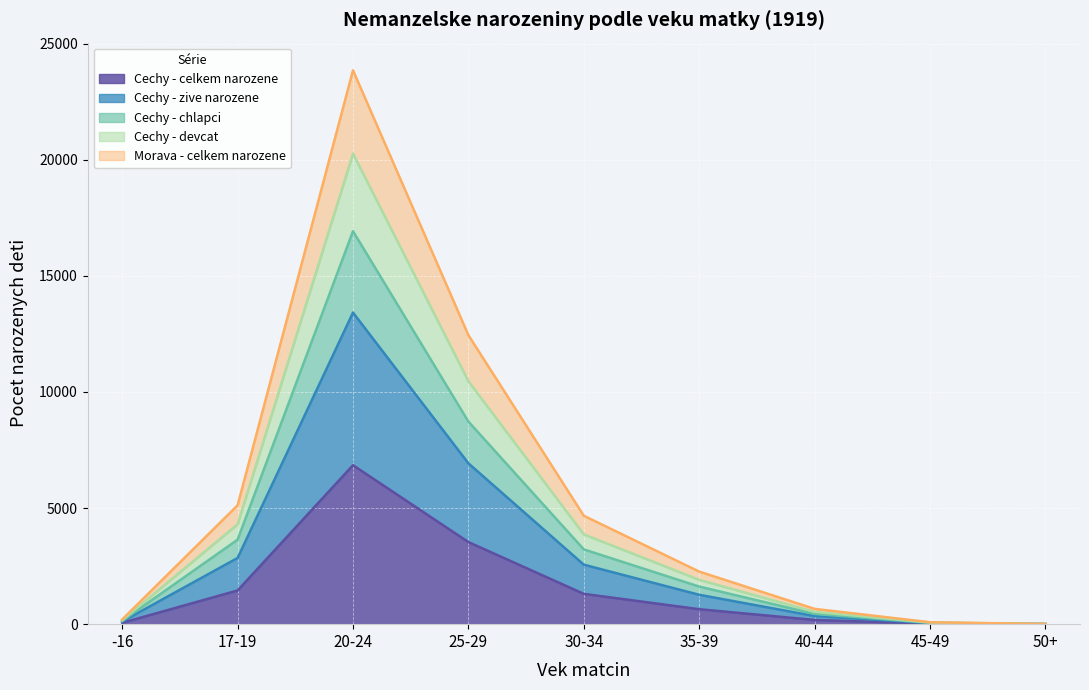

How many data points does each series have?

9